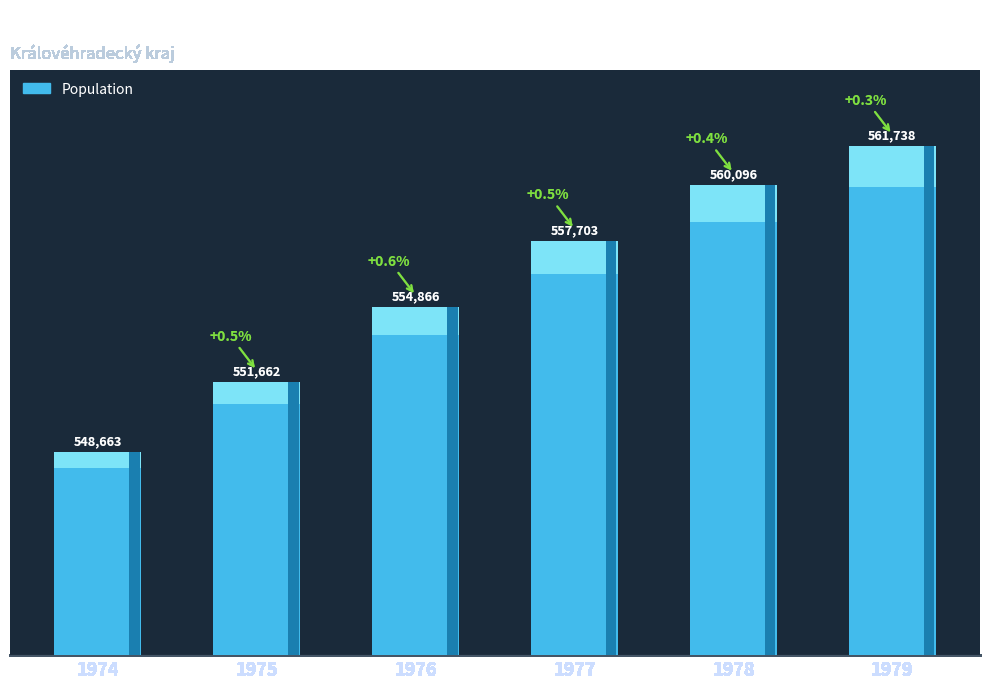

What is the difference between the maximum and minimum values?

13075